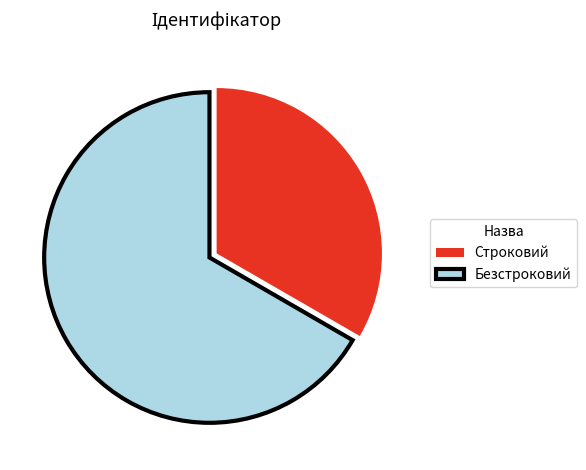

Which category has the biggest portion of the pie?

Безстроковий